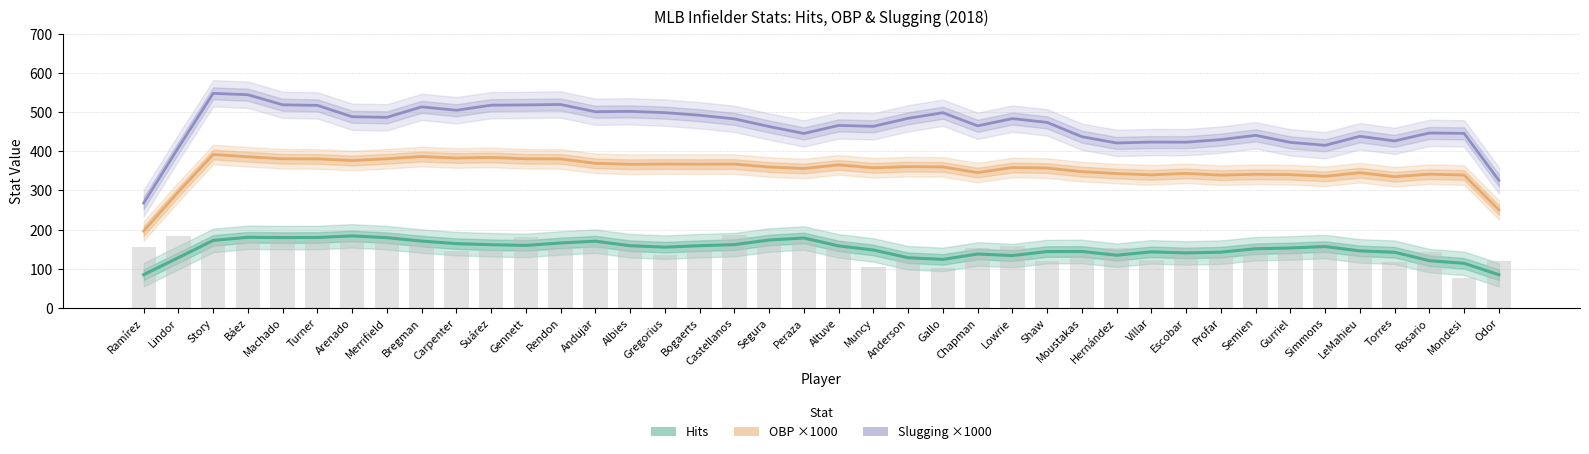

What is the average value of the Hits series?

150.2